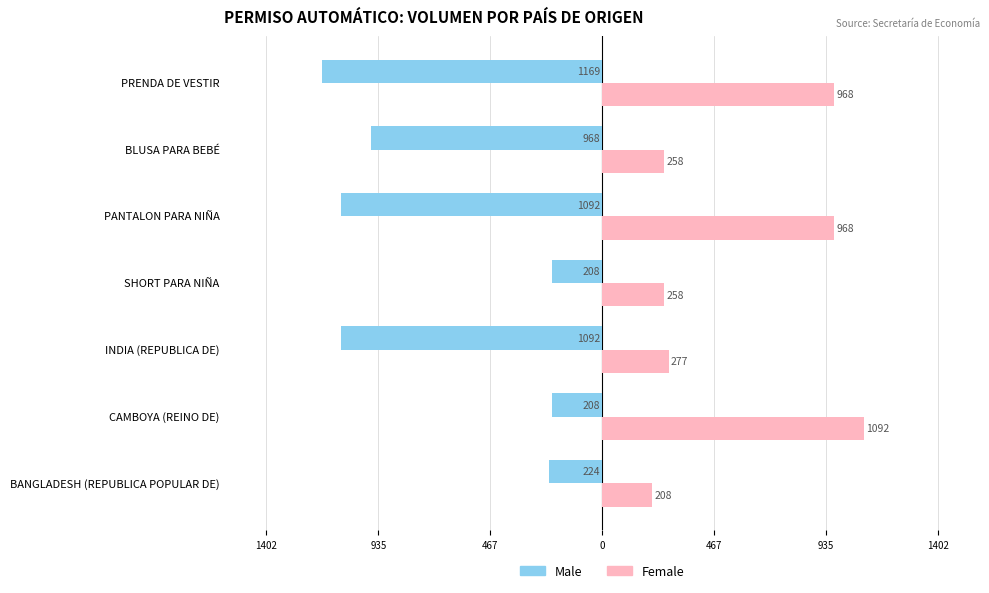

List the series in order of their overall mean, lowest first.

Male, Female